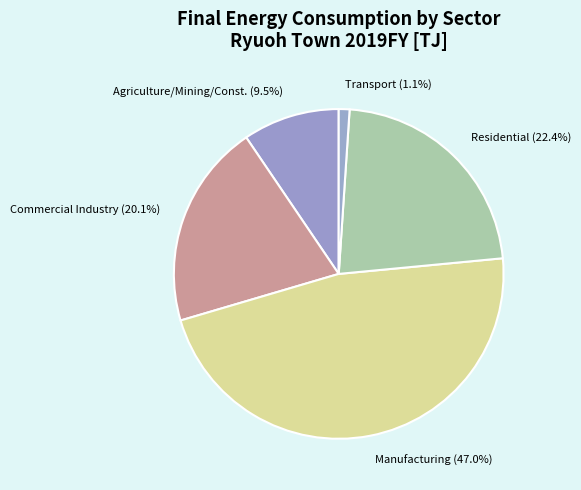

Rank the categories by value from lowest to highest.

Transport (1.1%), Agriculture/Mining/Const. (9.5%), Commercial Industry (20.1%), Residential (22.4%), Manufacturing (47.0%)